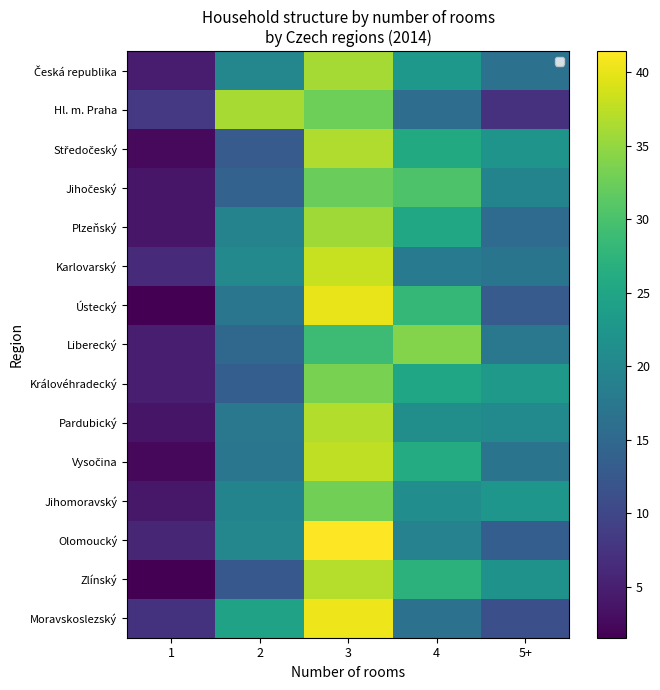

List the series in order of their peak value, highest first.

Olomoucký, Moravskoslezský, Ústecký, Karlovarský, Vysočina, Zlínský, Pardubický, Středočeský, Hl. m. Praha, Česká republika, Plzeňský, Liberecký, Královéhradecký, Jihomoravský, Jihočeský